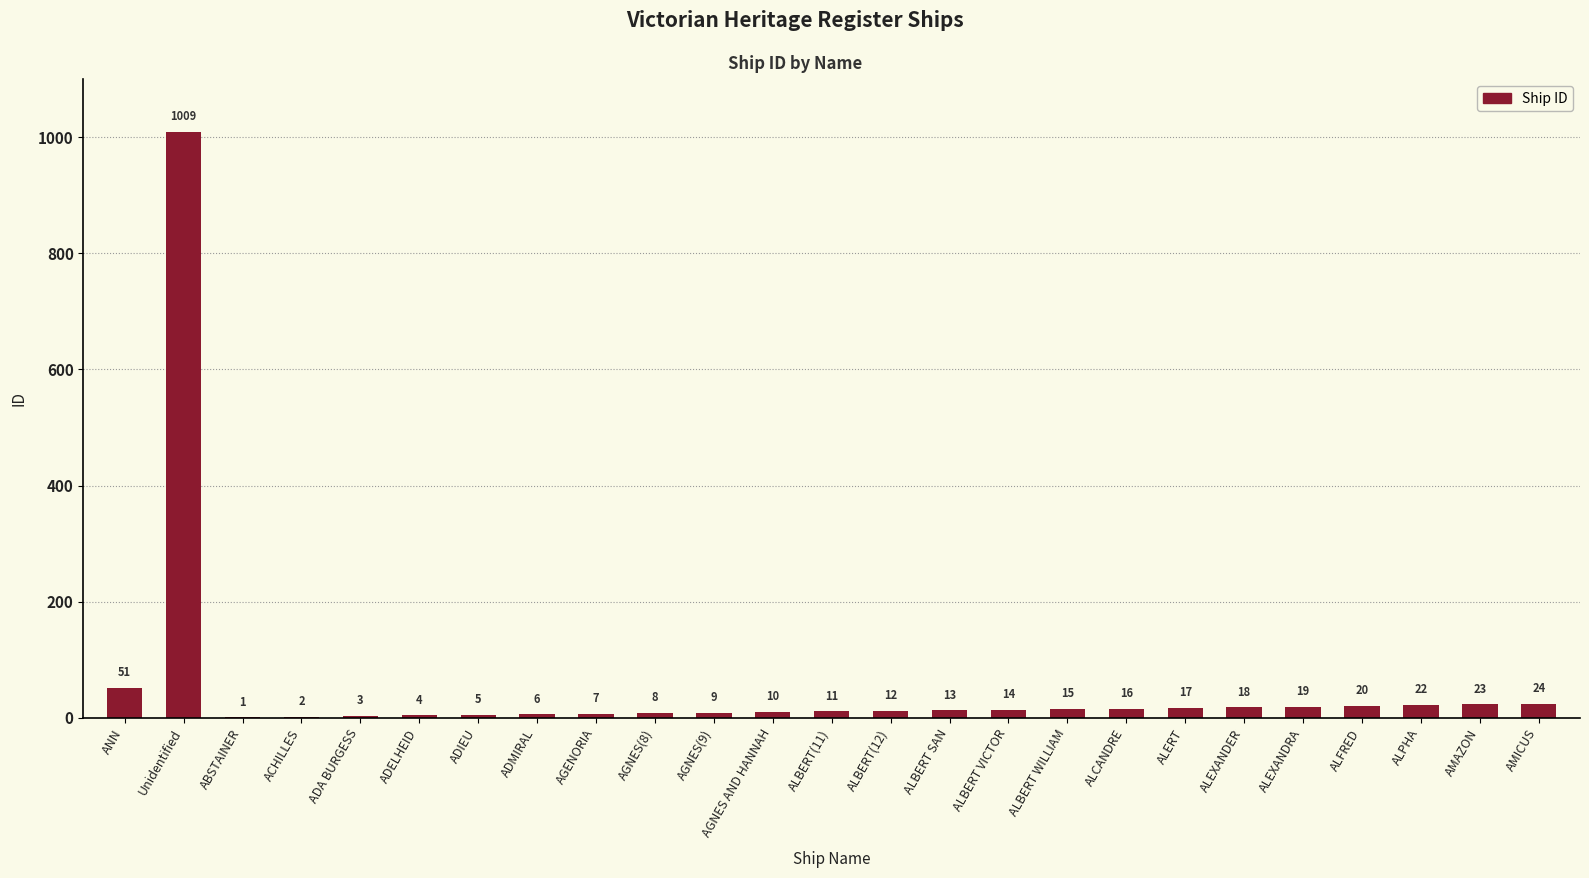

At which category does the chart reach its peak across all series?

Unidentified